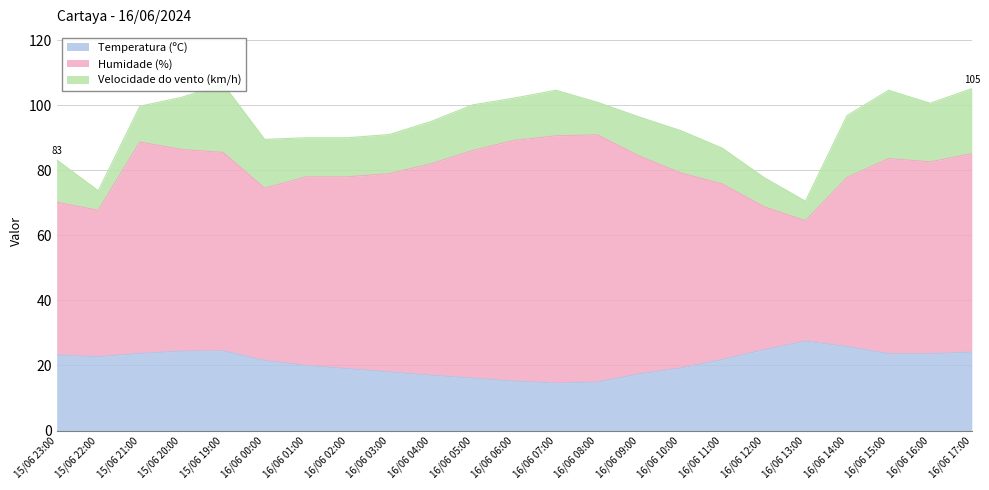

Is the value of Velocidade do vento (km/h) at 16/06 17:00 greater than the value of Humidade (%) at 16/06 12:00?

No